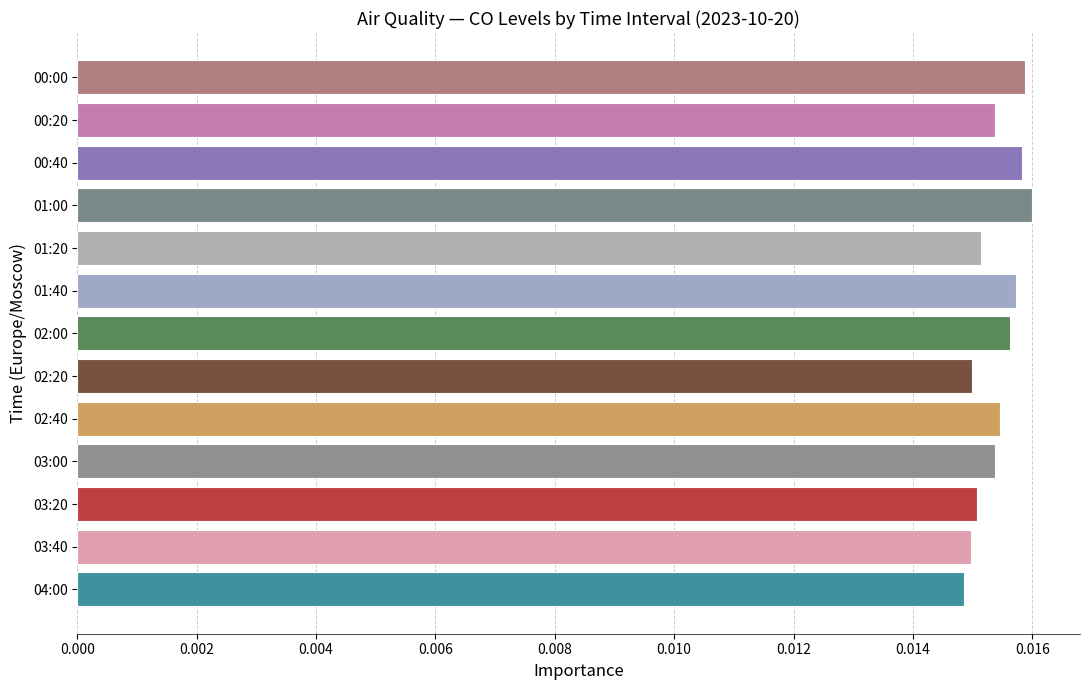

What is the label of the 9th bar from the top?

02:40